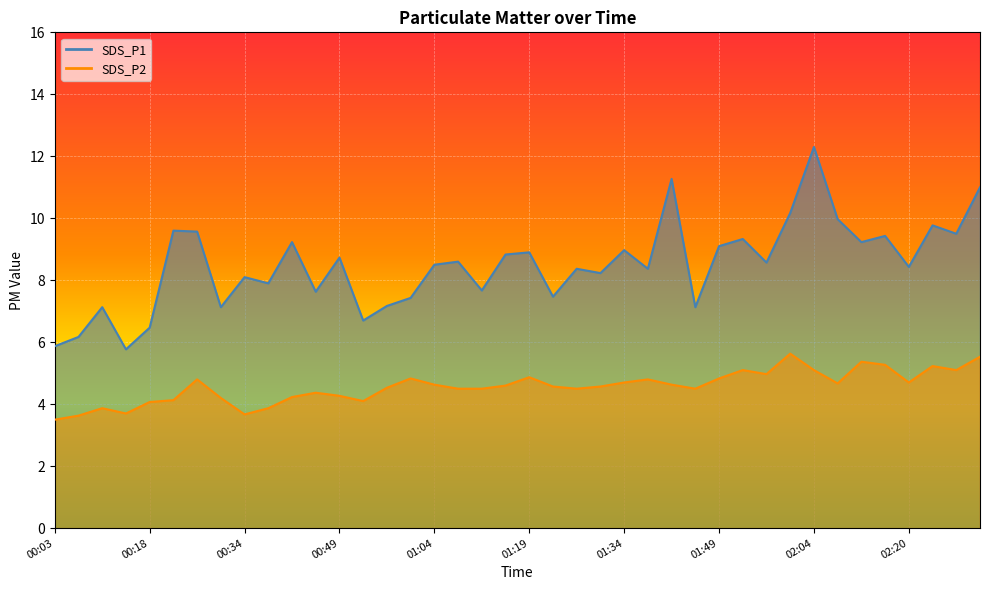

How many data points in SDS_P2 are above 4?

34